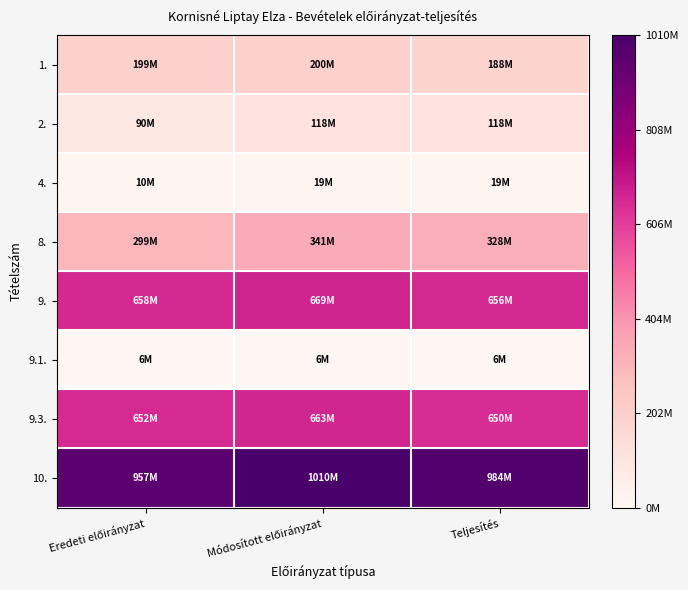

How many categories are shown in the chart?

3